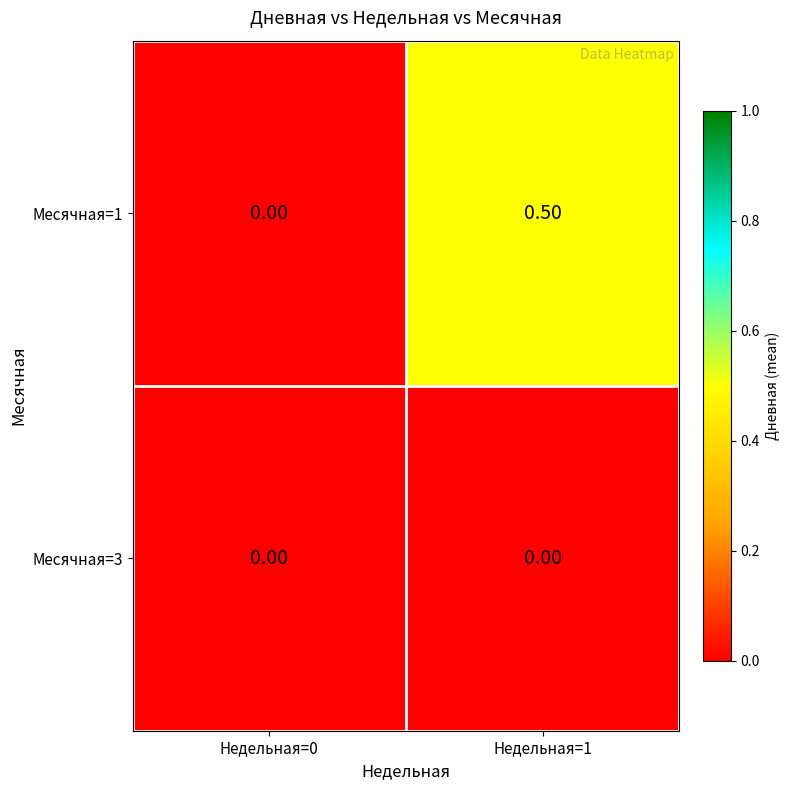

Count the number of categories in the chart.

2